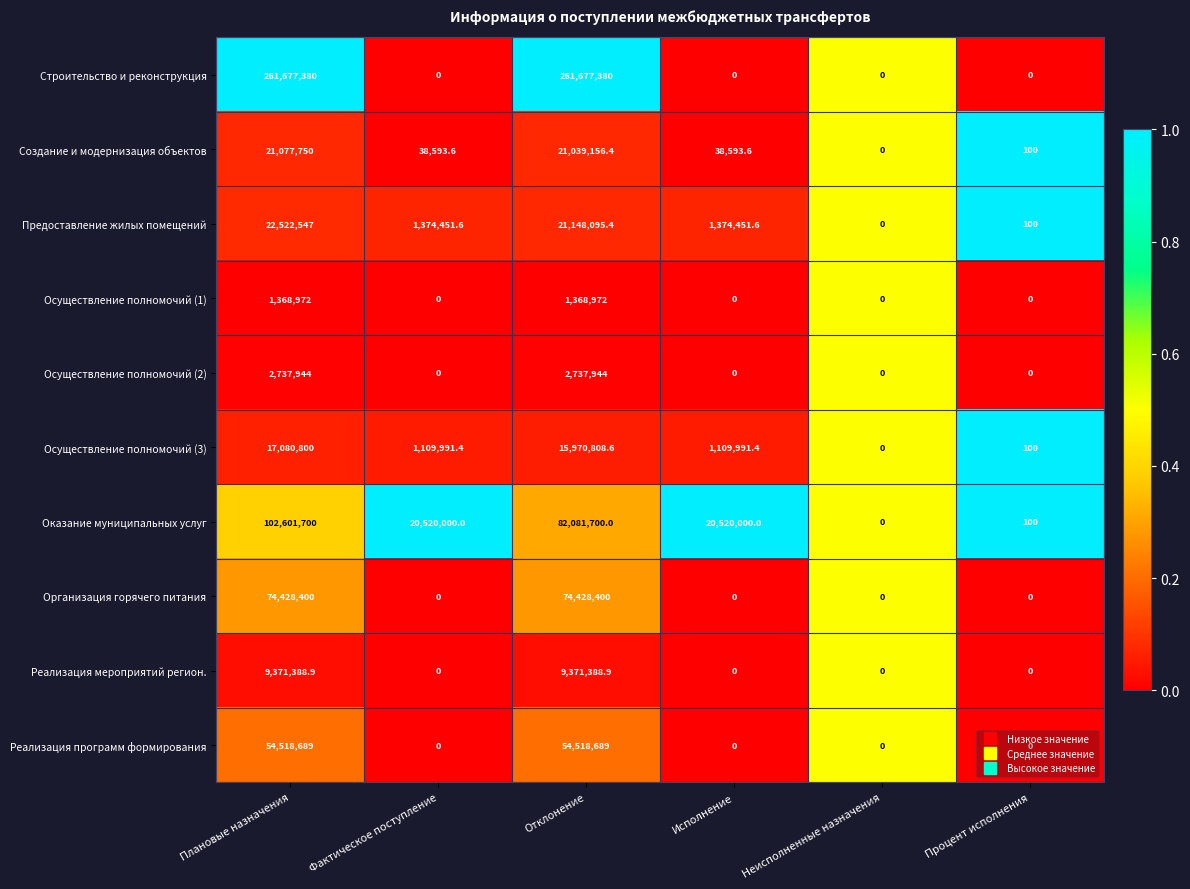

Rank the series by their maximum value, from lowest to highest.

Осуществление полномочий (1), Осуществление полномочий (2), Реализация мероприятий регион., Осуществление полномочий (3), Создание и модернизация объектов, Предоставление жилых помещений, Реализация программ формирования, Организация горячего питания, Оказание муниципальных услуг, Строительство и реконструкция